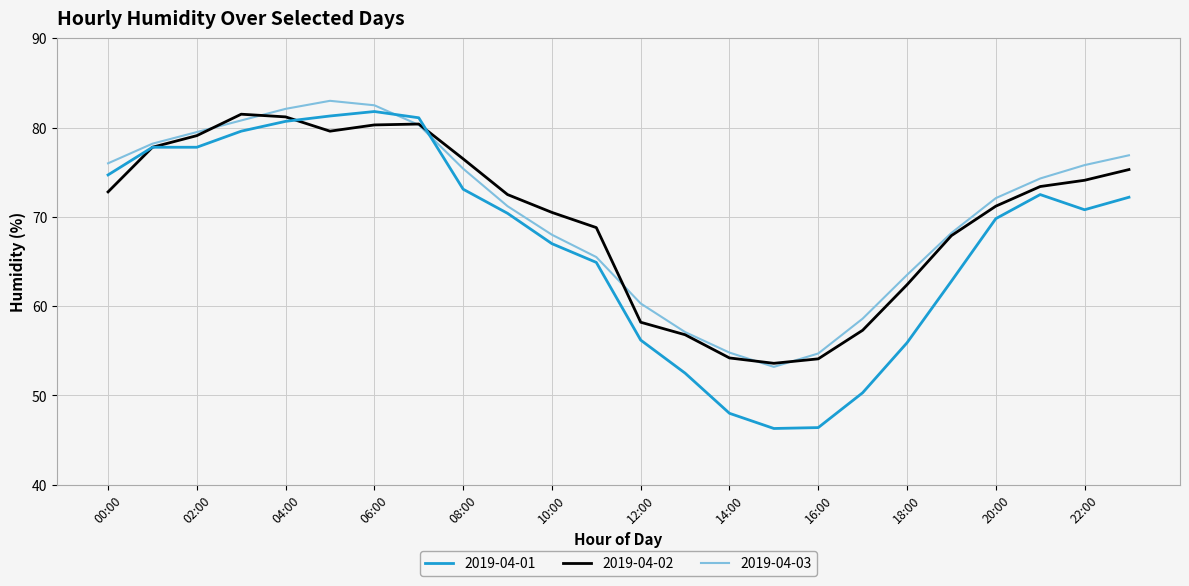

What is the minimum value shown in the chart?

46.3